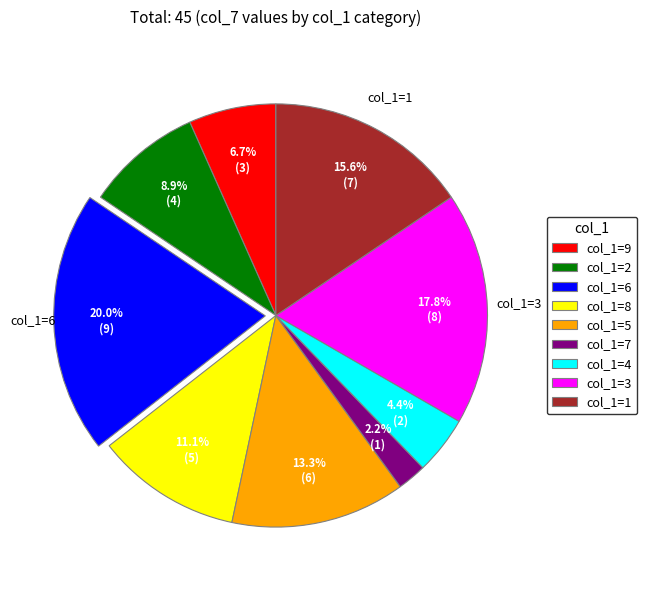

Combined, do col_1=2 and col_1=7 account for over 50%?

No